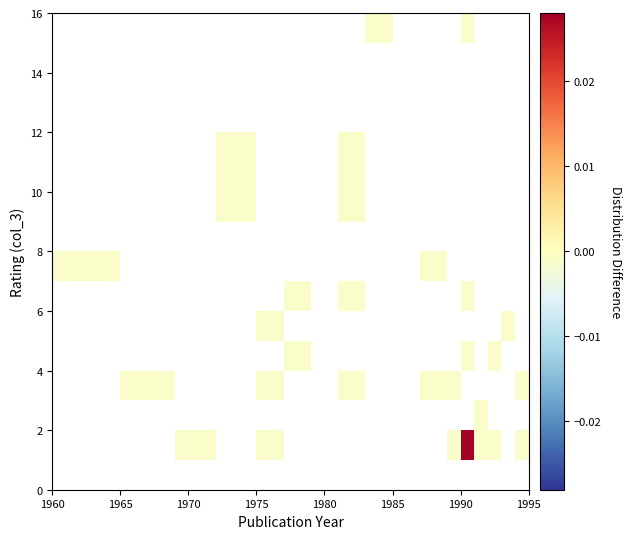

How many series are shown in this chart?

13